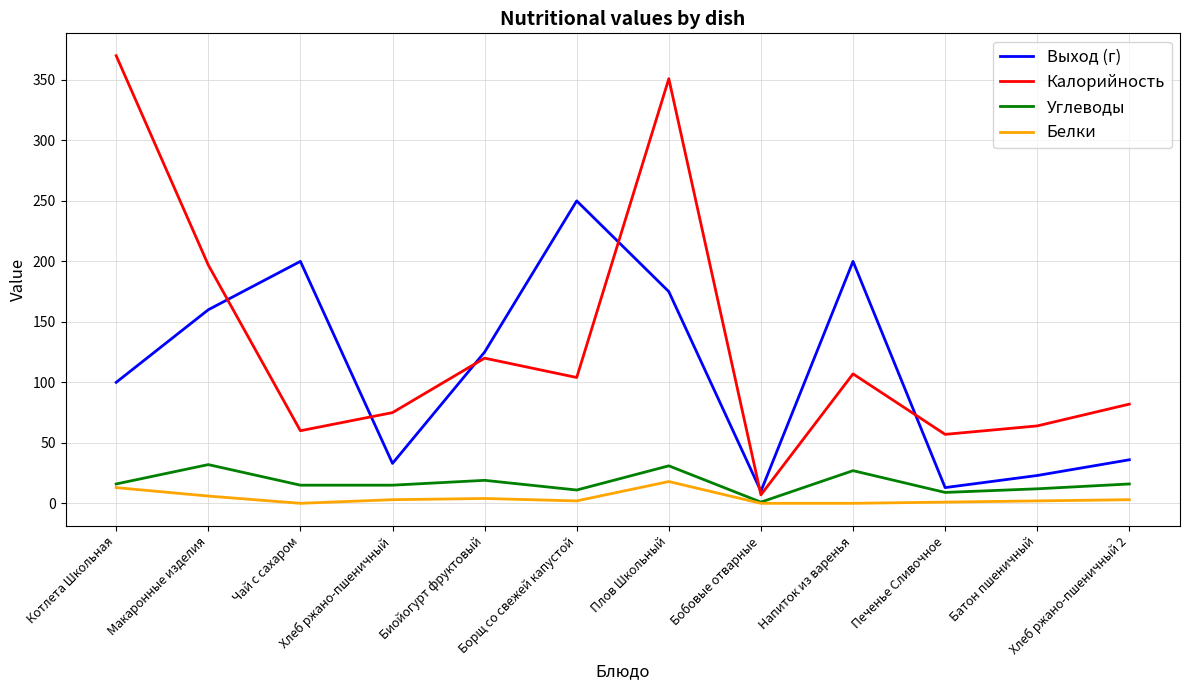

Is the value of Белки at Чай с сахаром greater than the value of Калорийность at Биойогурт фруктовый?

No